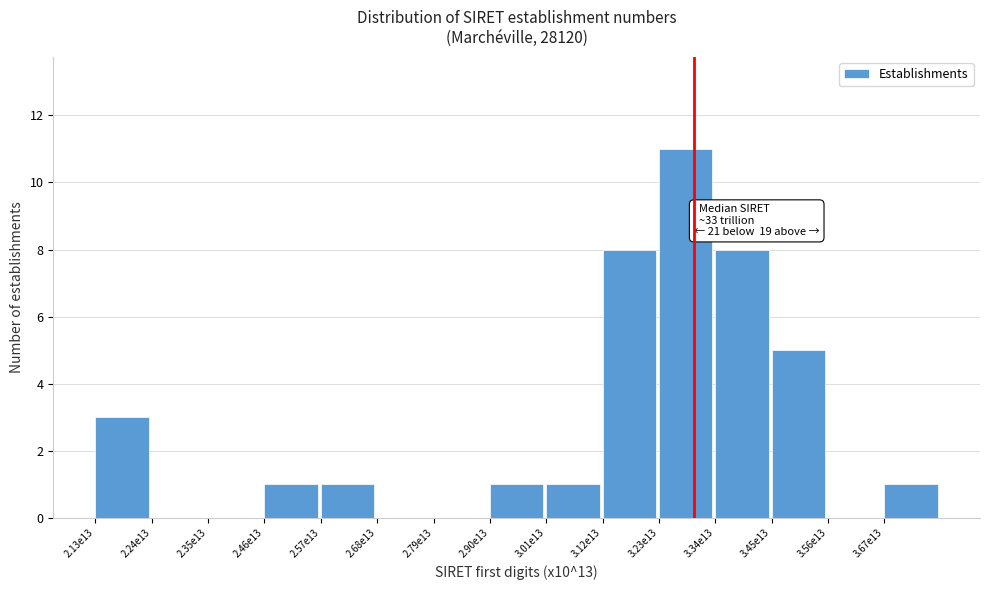

Reading right to left, extract all data points from this chart.

3.67e13=1	3.56e13=0	3.45e13=5	3.34e13=8	3.23e13=11	3.12e13=8	3.01e13=1	2.90e13=1	2.79e13=0	2.68e13=0	2.57e13=1	2.46e13=1	2.35e13=0	2.24e13=0	2.13e13=3